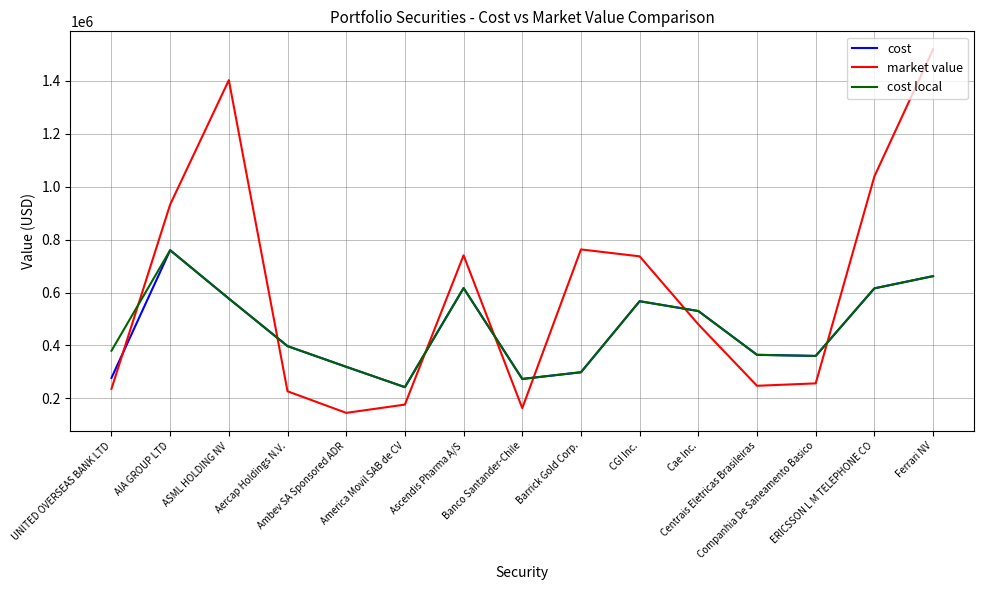

Is the value of market value at AIA GROUP LTD greater than the value of cost local at Ascendis Pharma A/S?

Yes